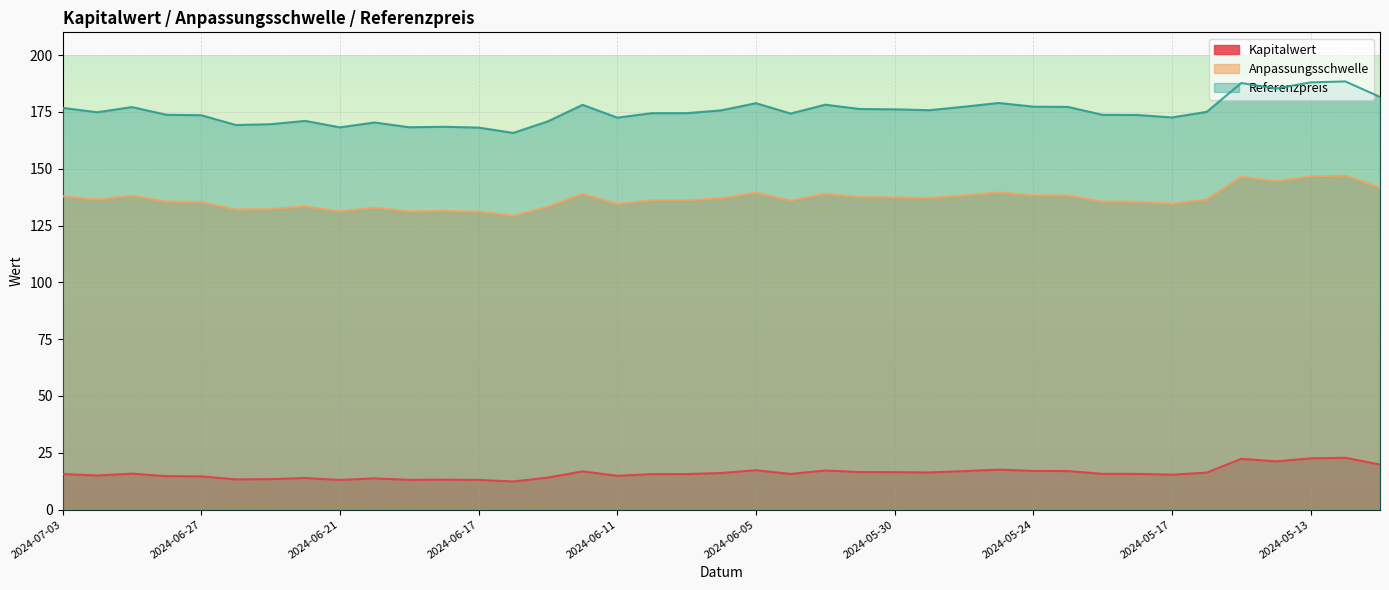

Which label corresponds to the smallest value in the chart?

2024-06-14